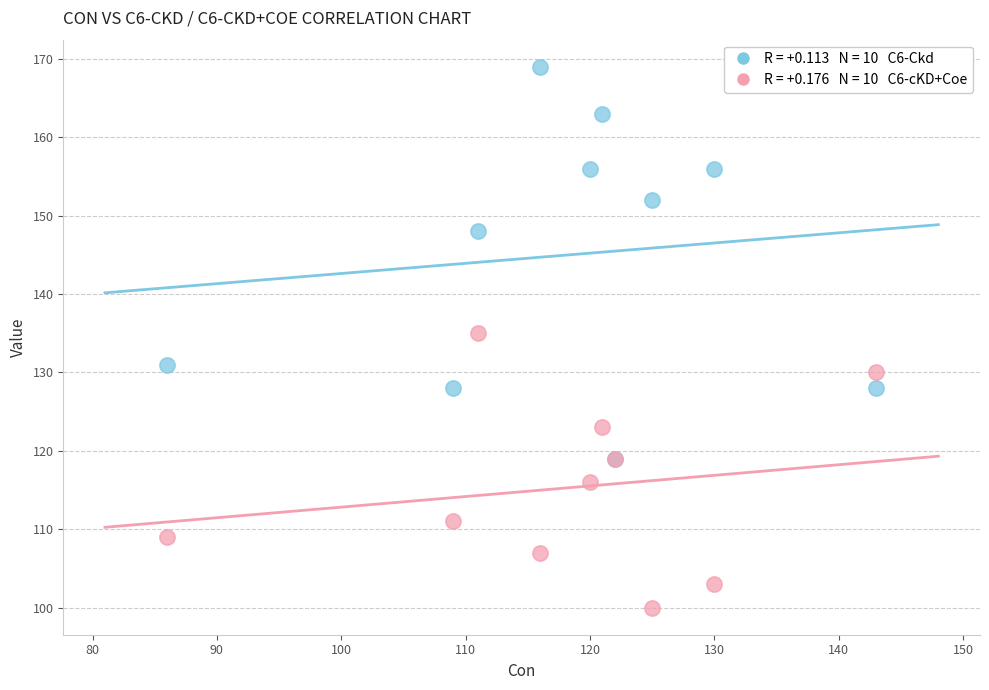

Across all series, what Y value is closest to 134?

135